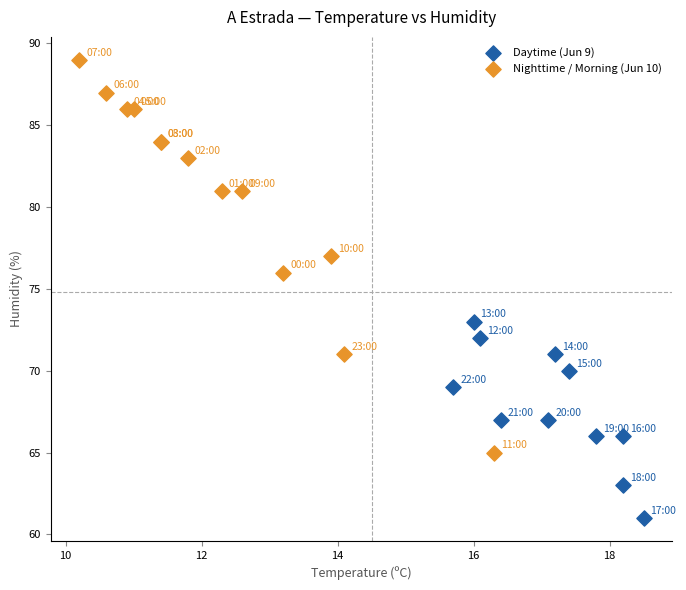

Which series has the widest spread of Y values?

Nighttime / Morning (Jun 10)